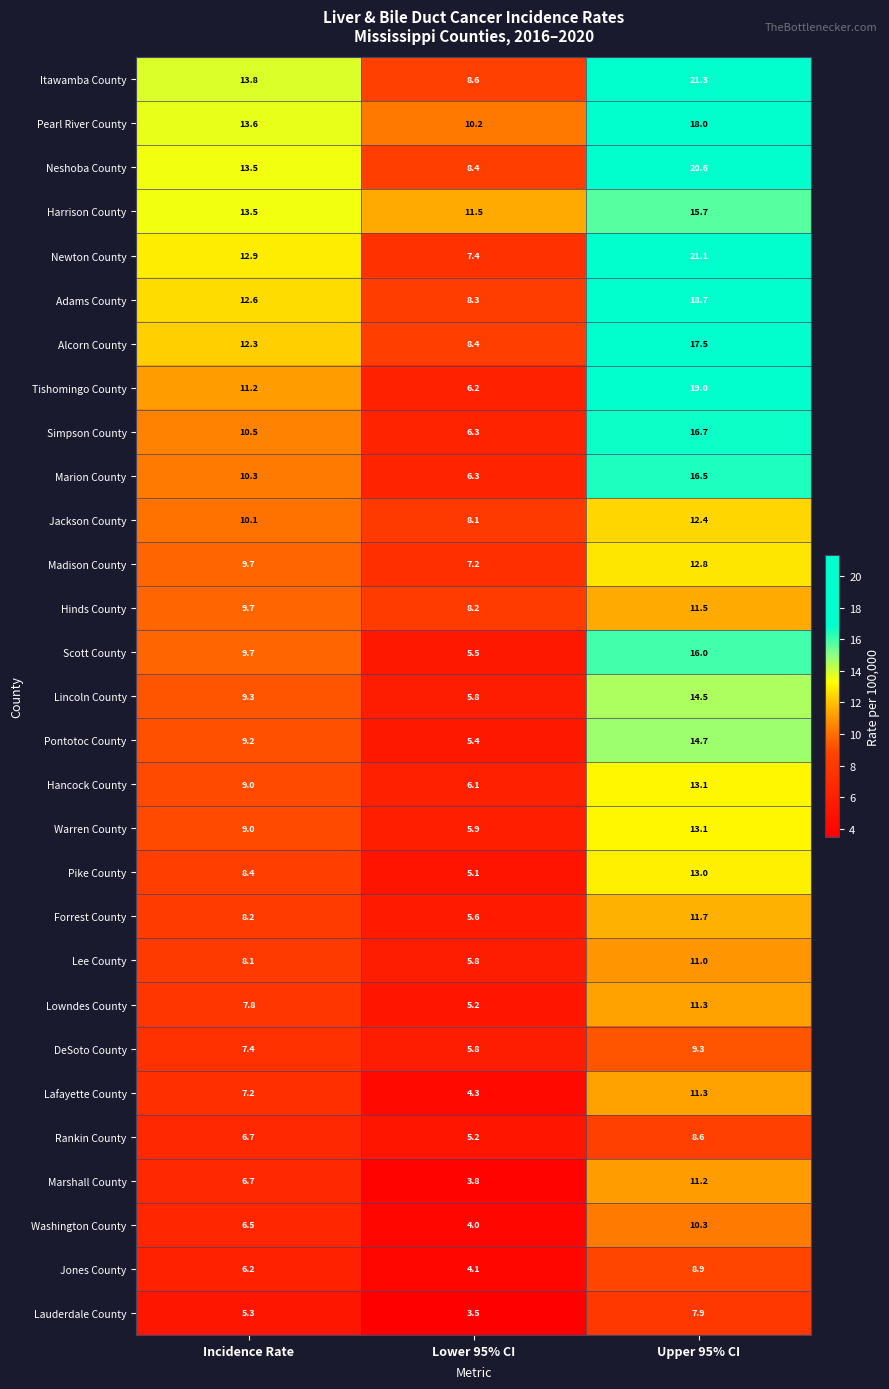

Where does the Jones County series first go above 6?

Incidence Rate